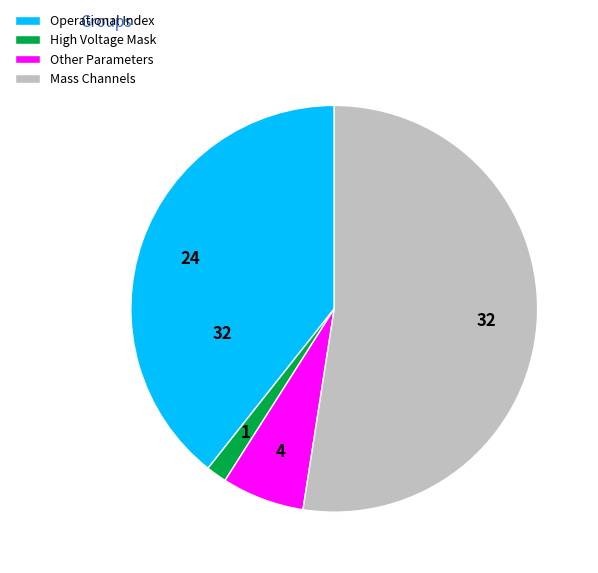

Do Mass Channels and High Voltage Mask together represent more than half of the pie?

Yes